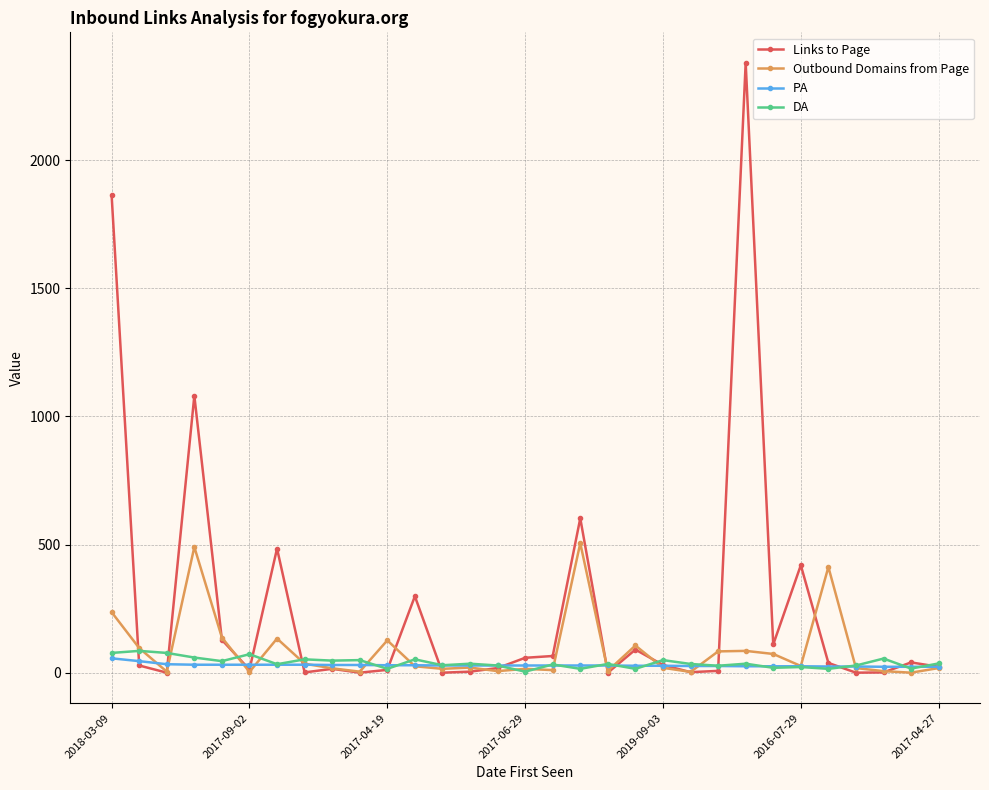

At how many categories does at least one series exceed 207?

8